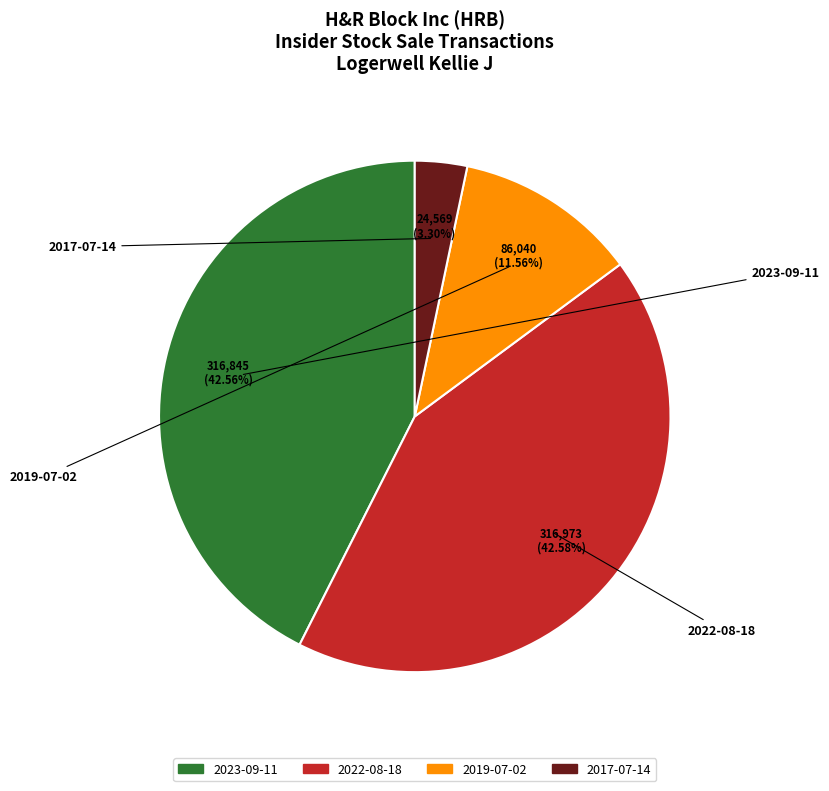

Do 2017-07-14 and 2019-07-02 together represent more than half of the pie?

No